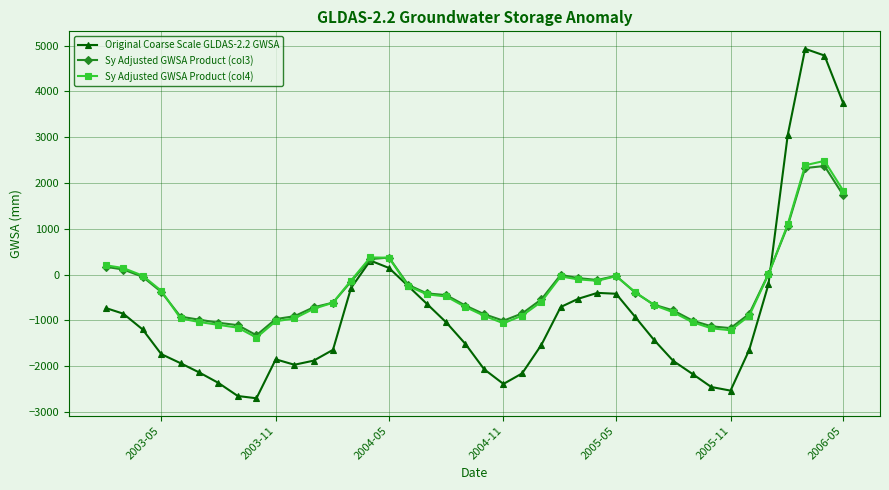

After their last crossing, which series has the higher values: Sy Adjusted GWSA Product (col4) or Original Coarse Scale GLDAS-2.2 GWSA?

Original Coarse Scale GLDAS-2.2 GWSA